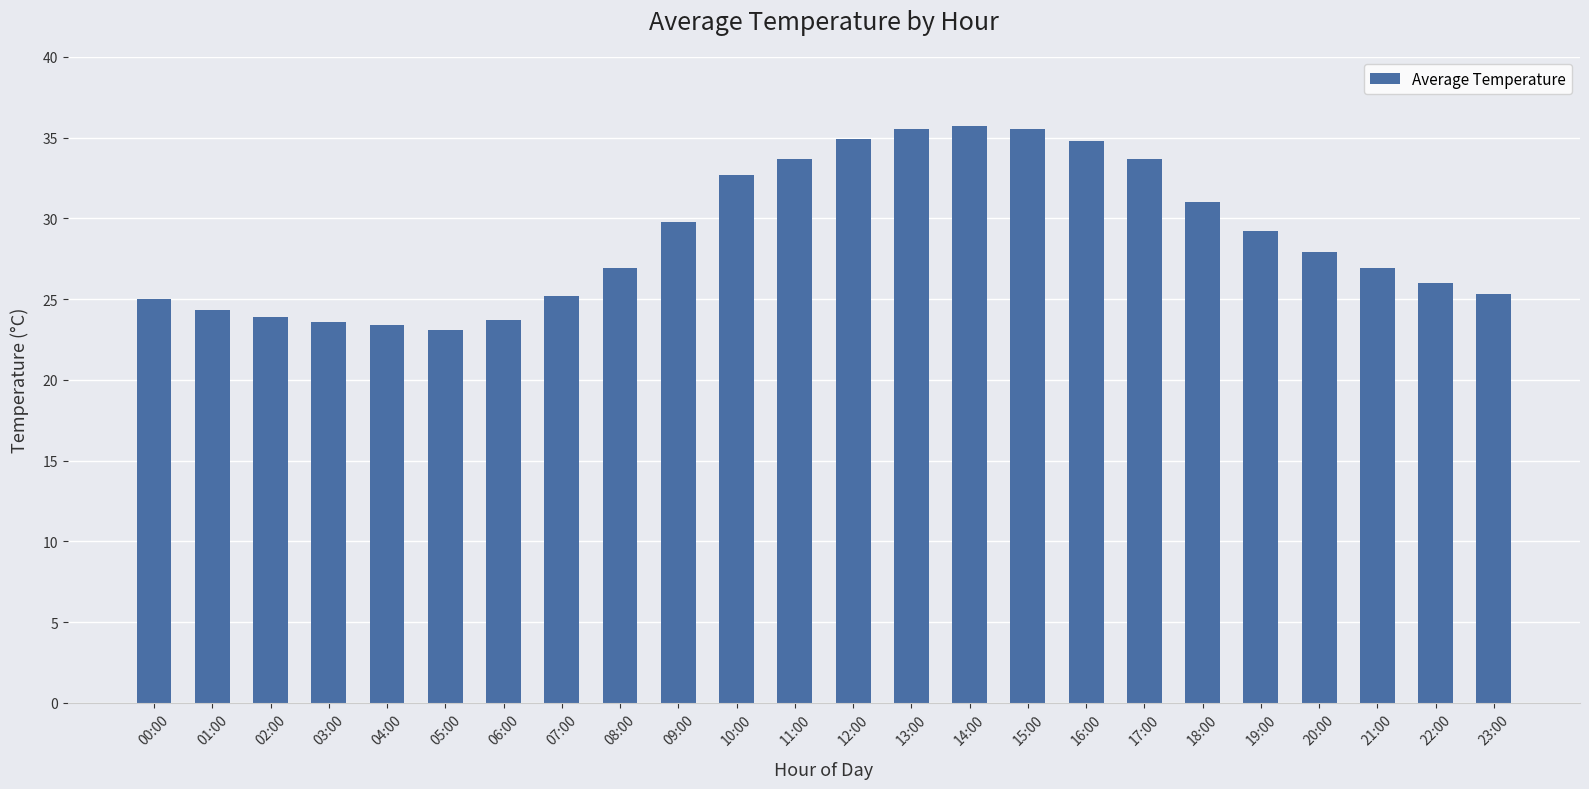

True or false: the data shows 33.7 at 00:00.

False